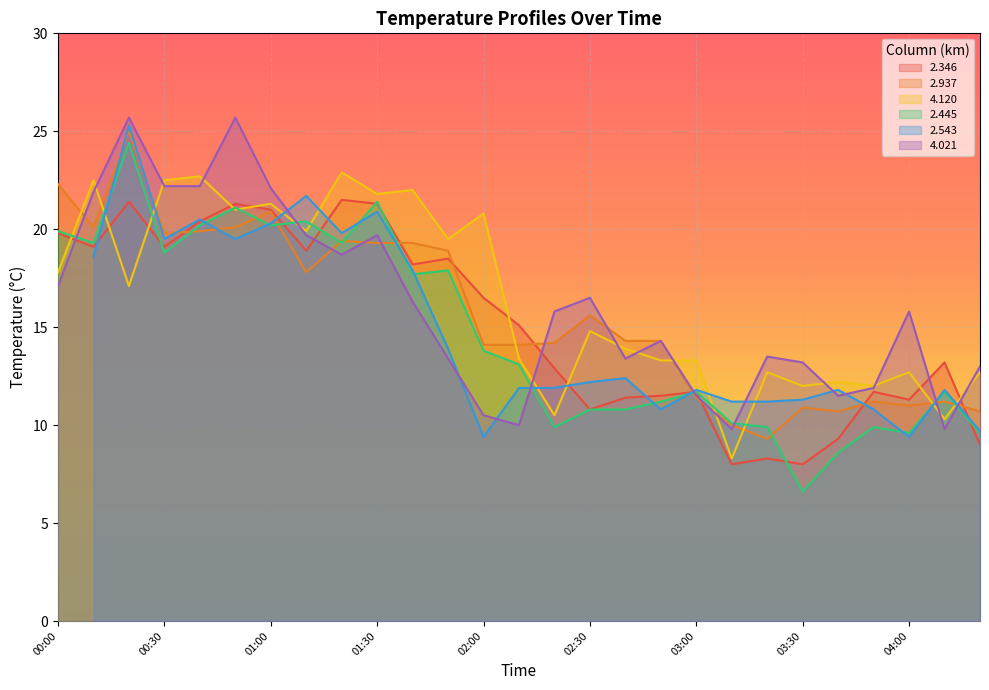

What is the difference between the maximum and minimum values in the 2.445 series?

17.8